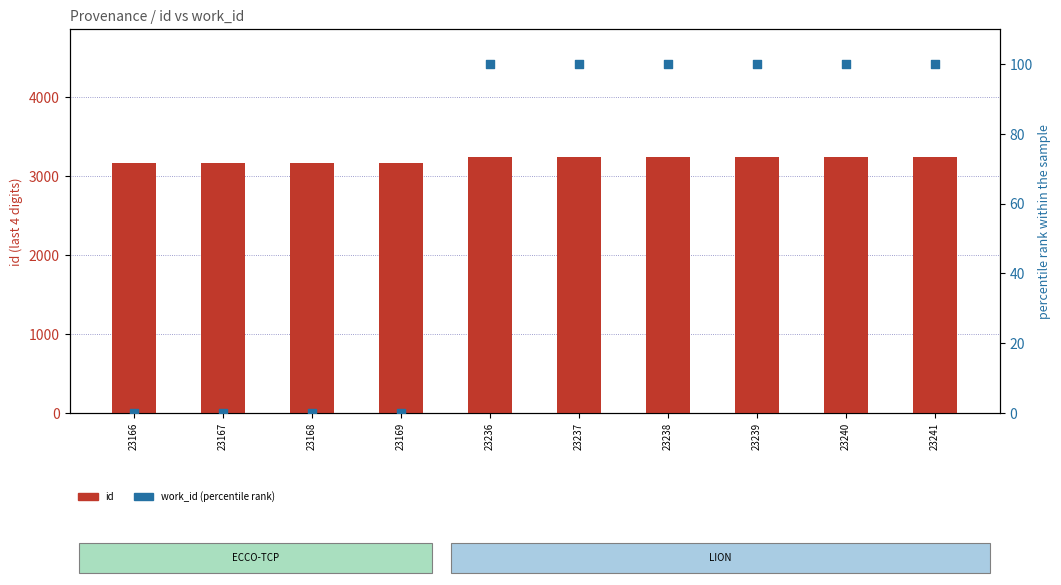

Which series reaches the maximum Y coordinate?

id